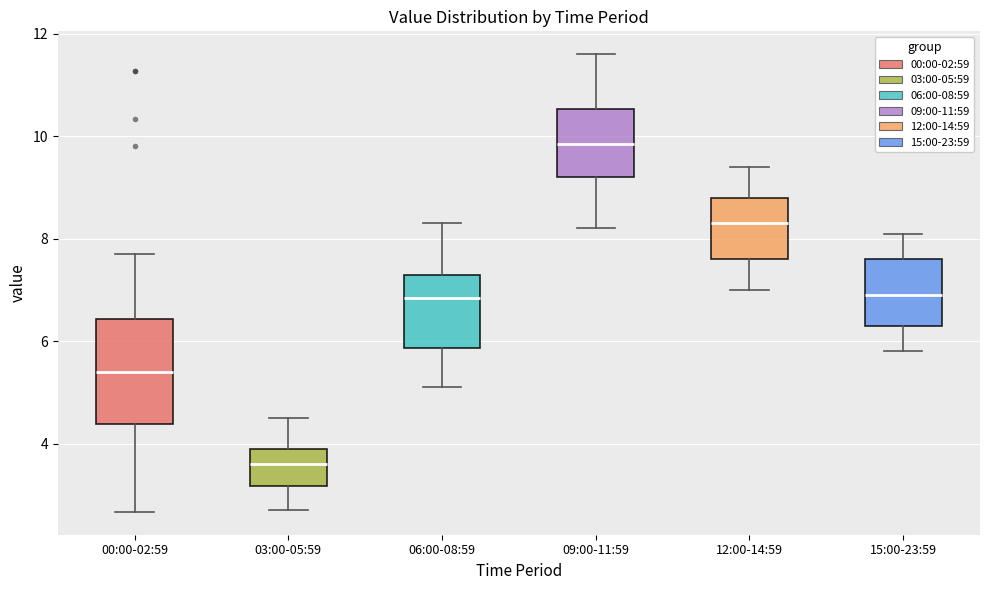

Which box is the tallest, from its lower edge to its upper edge?

00:00-02:59